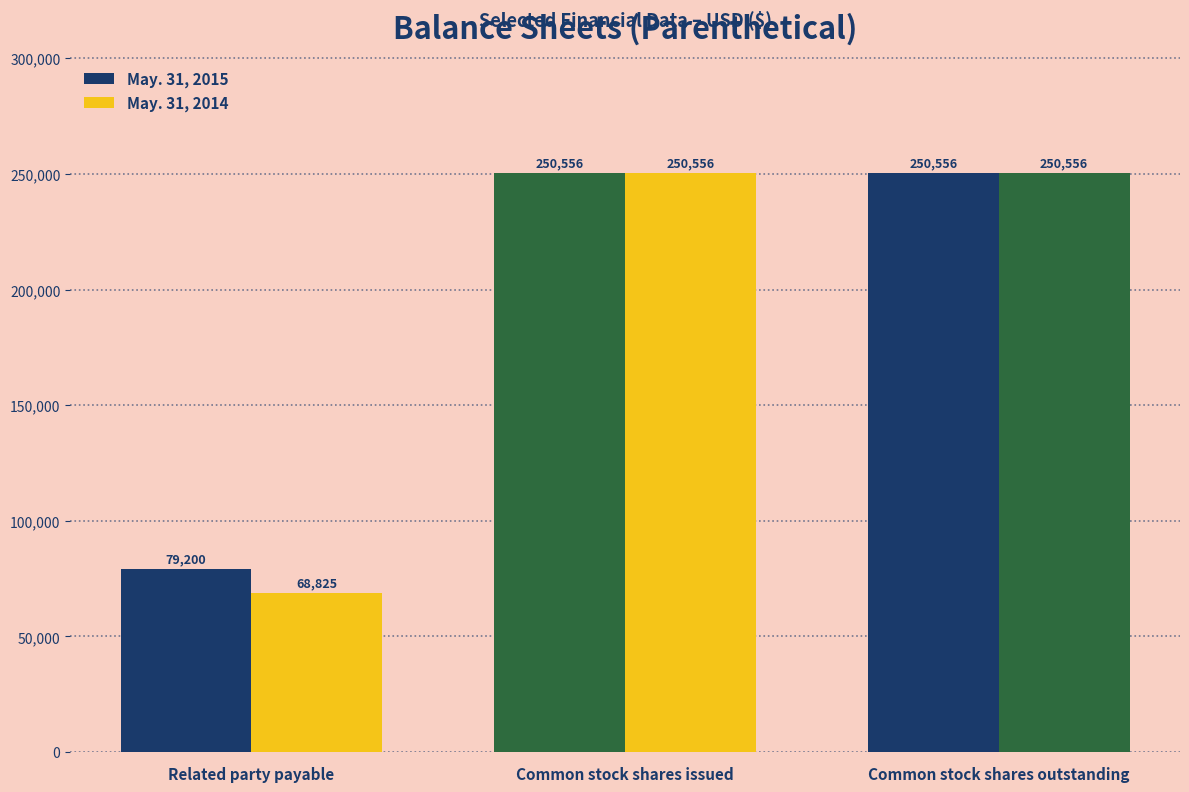

What is the approximate value of May. 31, 2015 at Common stock shares issued, to the nearest 10?

250560